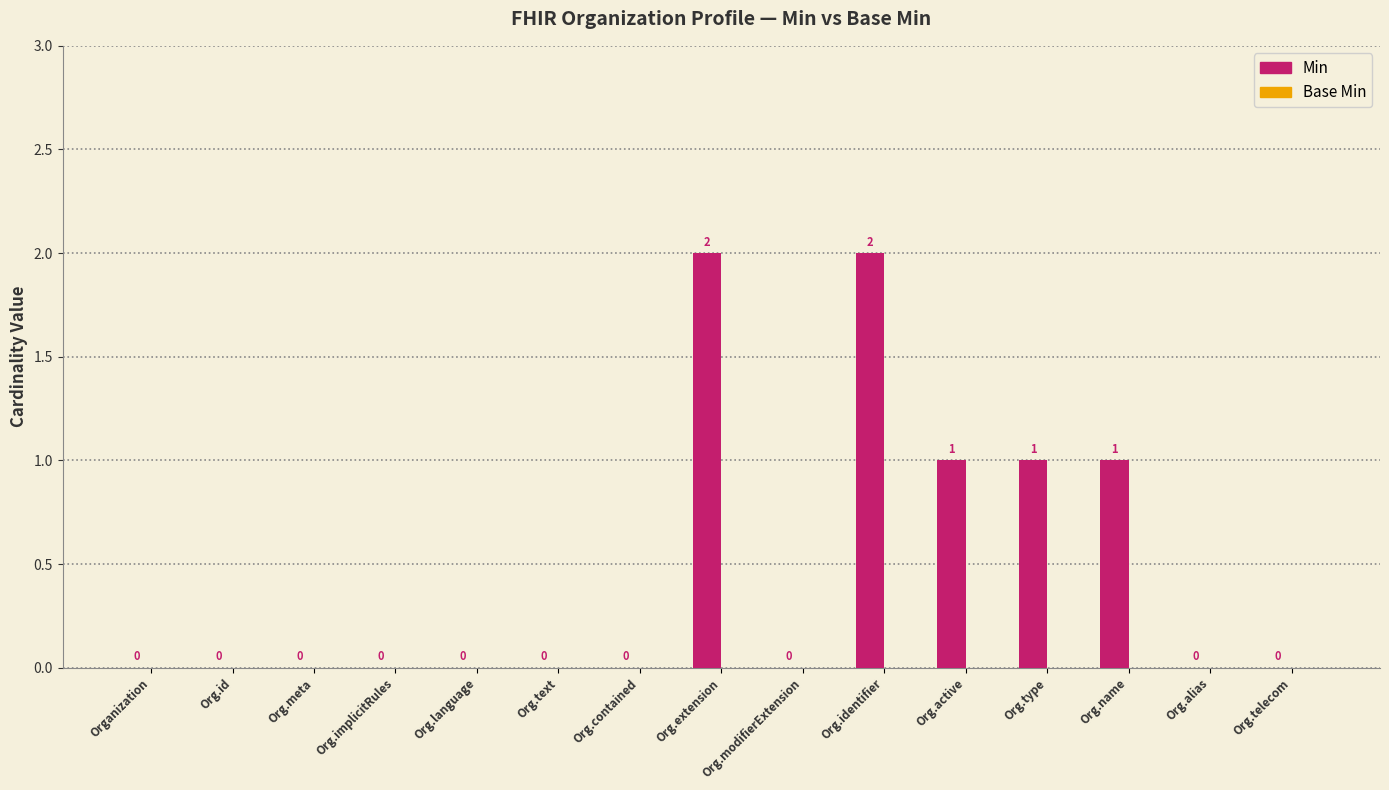

What is the sum of all values?

7